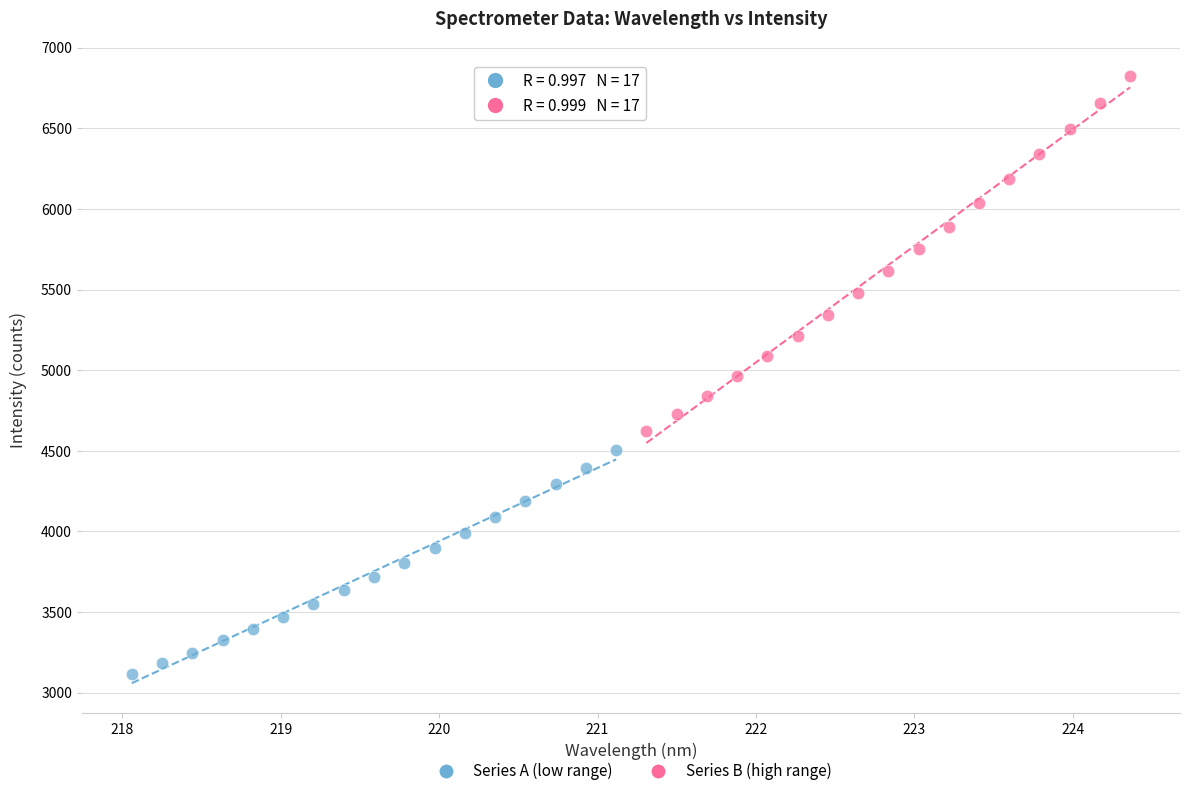

Which series has the largest Y range (max minus min)?

Series B (high range)